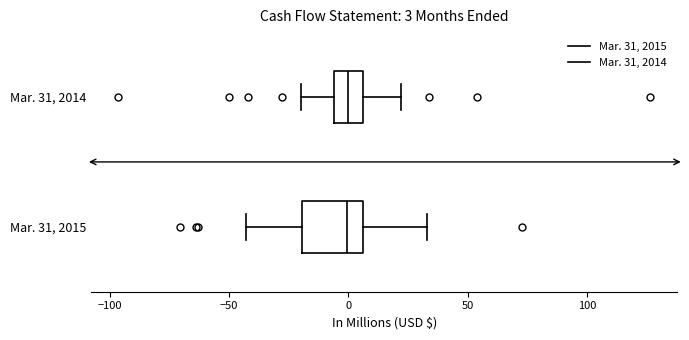

Which box is the widest, from its left edge to its right edge?

Mar. 31, 2015